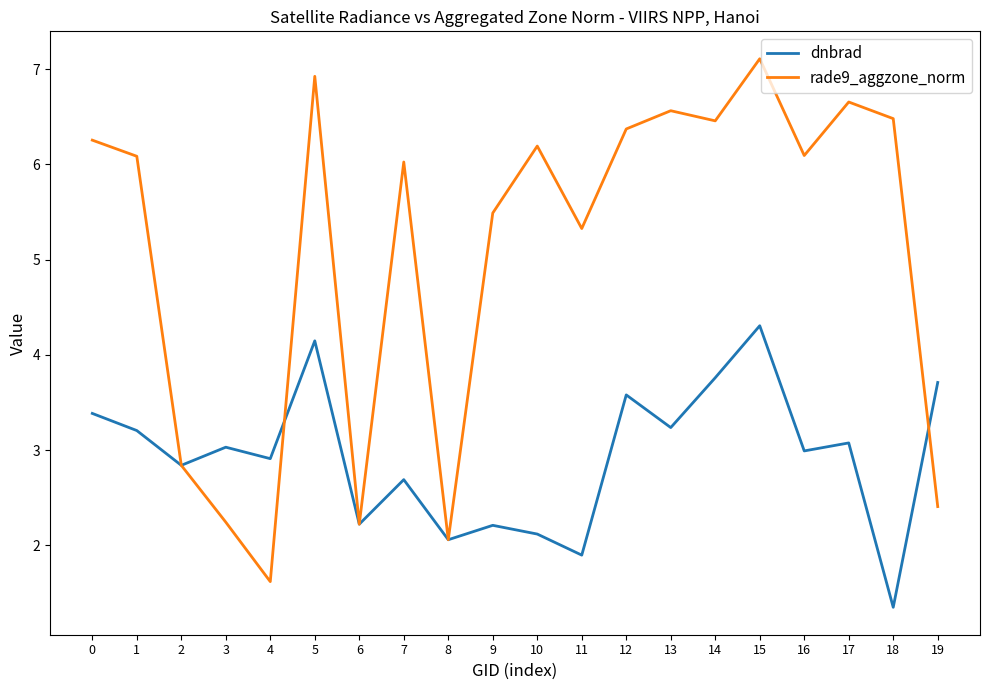

Reading left to right, extract all data points from this chart.

dnbrad: 0=3.4	1=3.2	2=2.8	3=3.0	4=2.9	5=4.1	6=2.2	7=2.7	8=2.1	9=2.2	10=2.1	11=1.9	12=3.6	13=3.2	14=3.8	15=4.3	16=3.0	17=3.1	18=1.3	19=3.7
rade9_aggzone_norm: 0=6.3	1=6.1	2=2.8	3=2.2	4=1.6	5=6.9	6=2.2	7=6.0	8=2.1	9=5.5	10=6.2	11=5.3	12=6.4	13=6.6	14=6.5	15=7.1	16=6.1	17=6.7	18=6.5	19=2.4